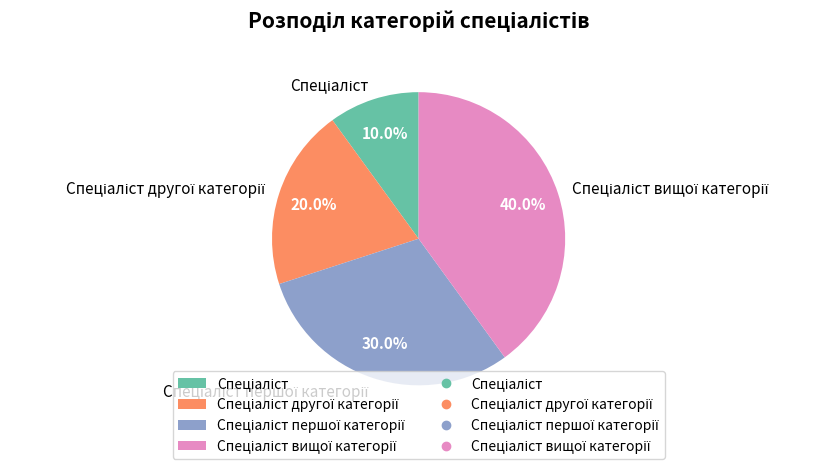

To the nearest percent, what portion does Спеціаліст represent?

10%